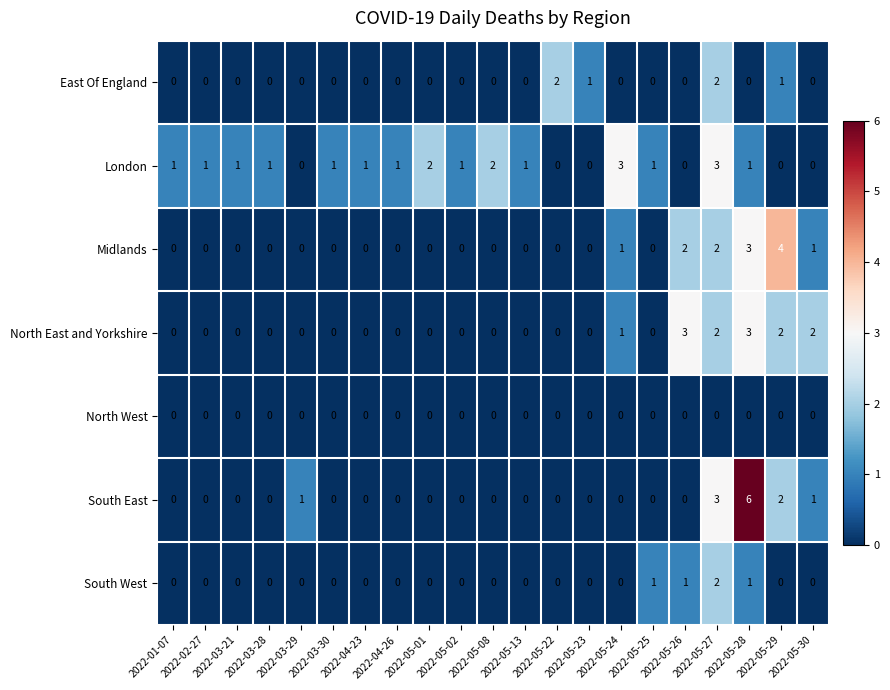

How many London values are between 0 and 1?

17